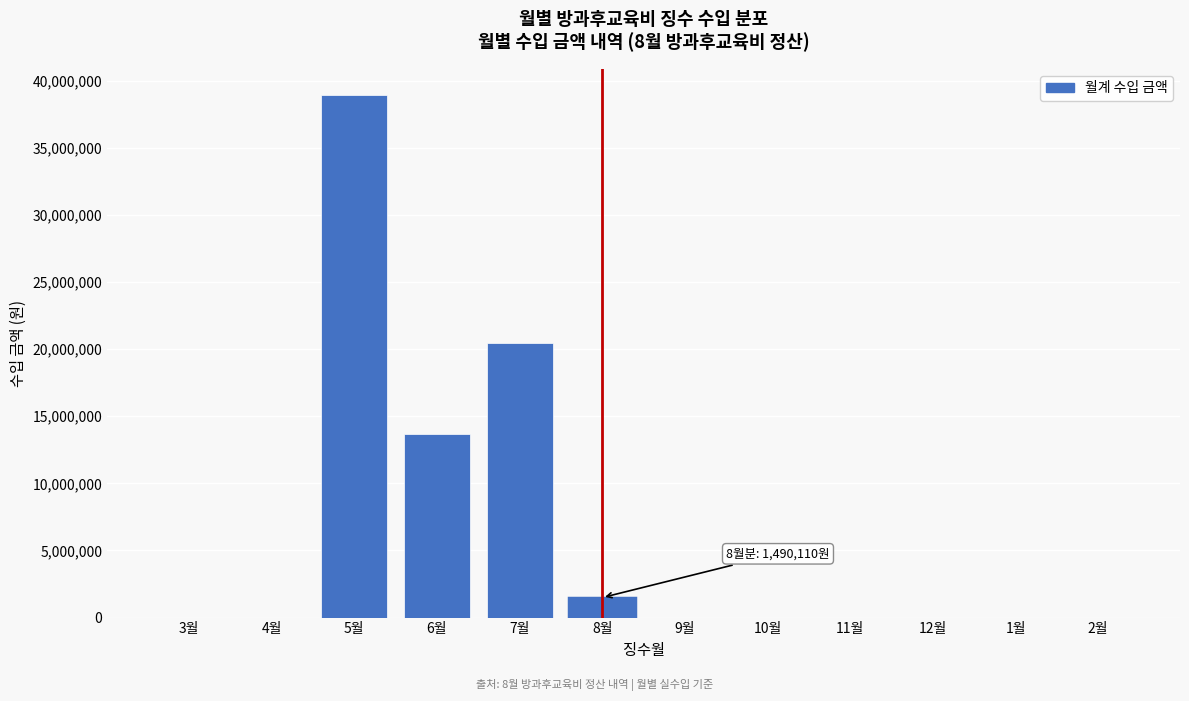

Reading left to right, extract all data points from this chart.

3월=0	4월=0	5월=38923800	6월=13697250	7월=20484210	8월=1490110	9월=0	10월=0	11월=0	12월=0	1월=0	2월=0